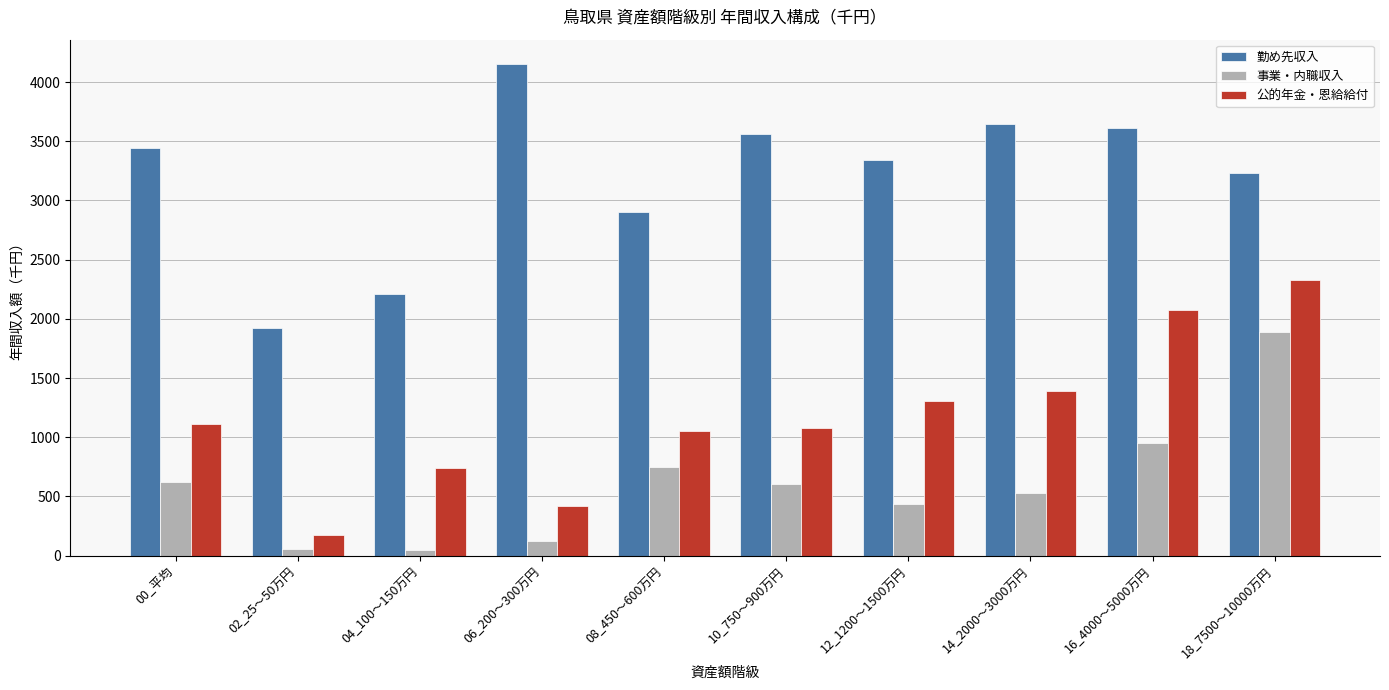

List the series in order of their peak value, lowest first.

事業・内職収入, 公的年金・恩給給付, 勤め先収入